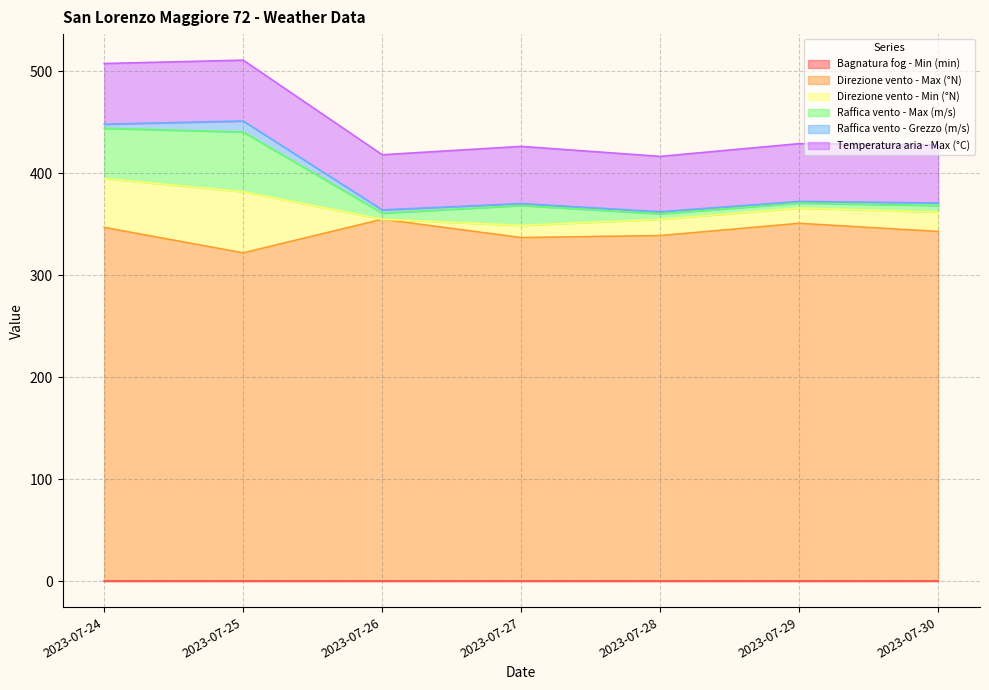

What is the difference between the maximum and second lowest values in the Raffica vento - Grezzo (m/s) series?

8.9